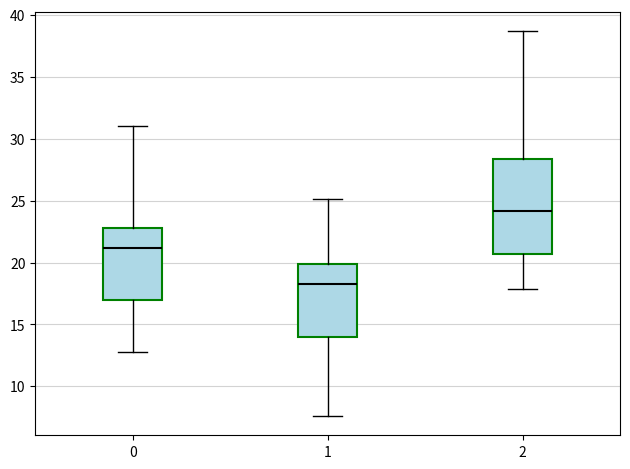

Where is the upper edge of the box at x = 2 on the y-axis? The values are not printed on the chart, so give them approximately, as read against the axis.

28.5